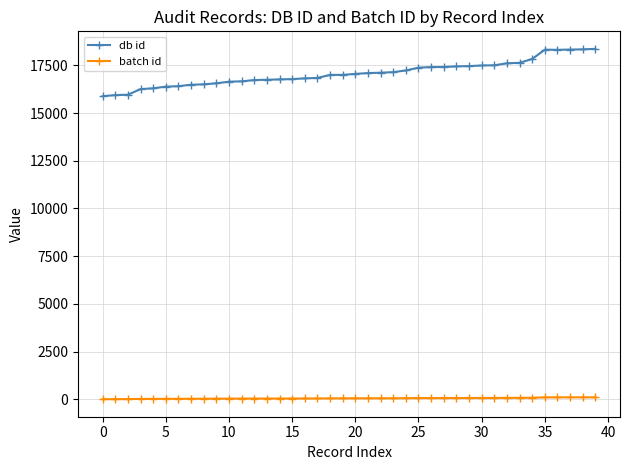

Which series has the widest spread of values?

db id